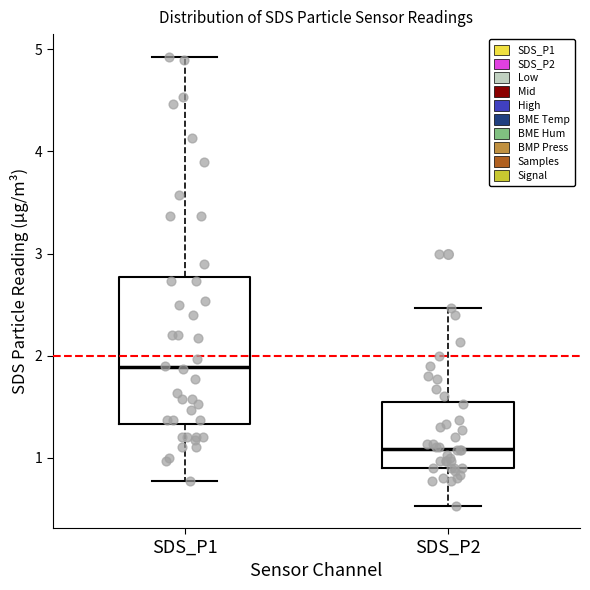

Reading left to right, read every box against the y-axis: the position of its median line, the range the box covers, and the ends of its whiskers. The values are not printed on the chart, so give them approximately, as read against the axis.

SDS_P1: median 1.9, box 1.3 to 2.8, whiskers 0.8 to 4.9
SDS_P2: median 1.1, box 0.9 to 1.5, whiskers 0.5 to 2.5